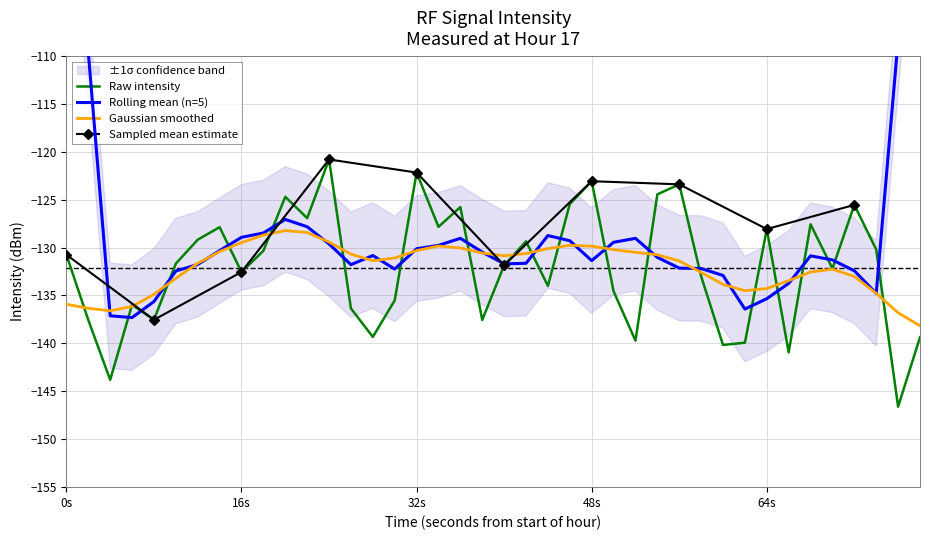

How many interior local valleys (lower than both neighbors) does the data have?

13